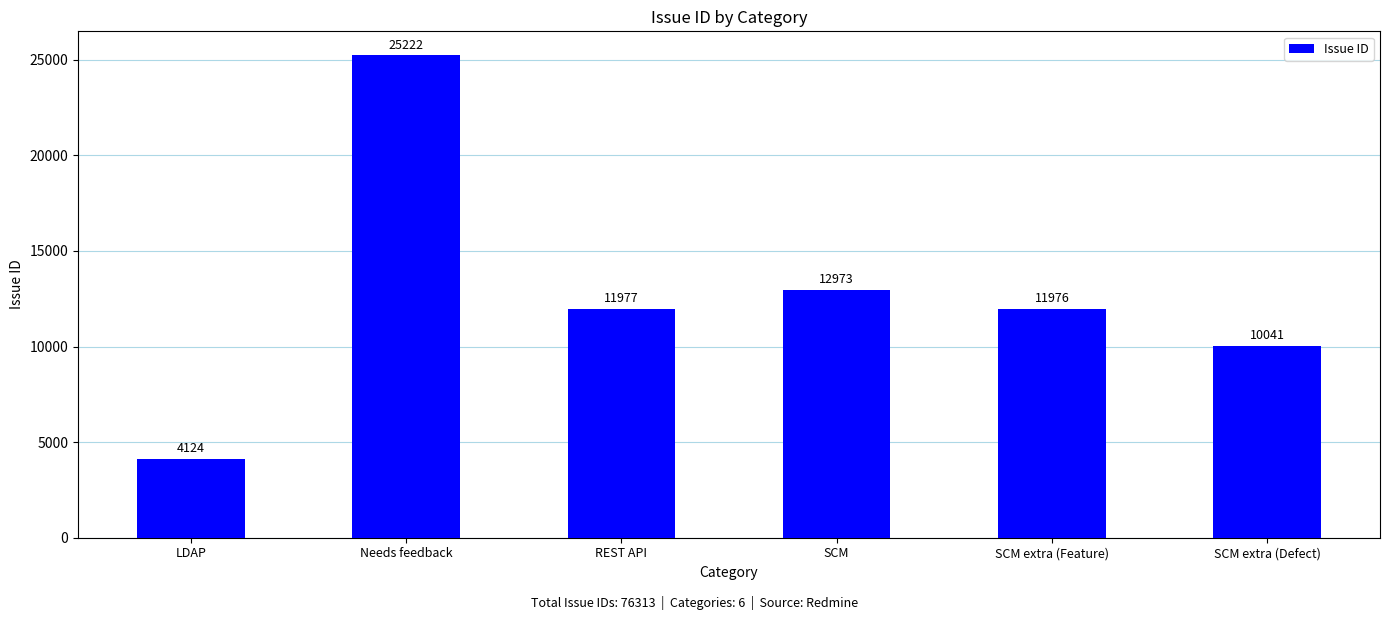

Where is the data nearest to the value 14673?

SCM